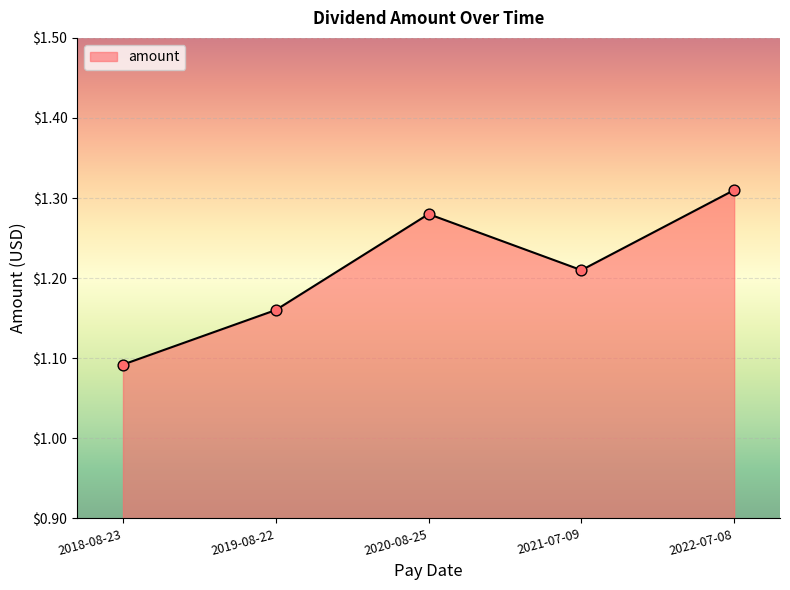

What is the ratio of the value at 2018-08-23 to the value at 2020-08-25?

0.9